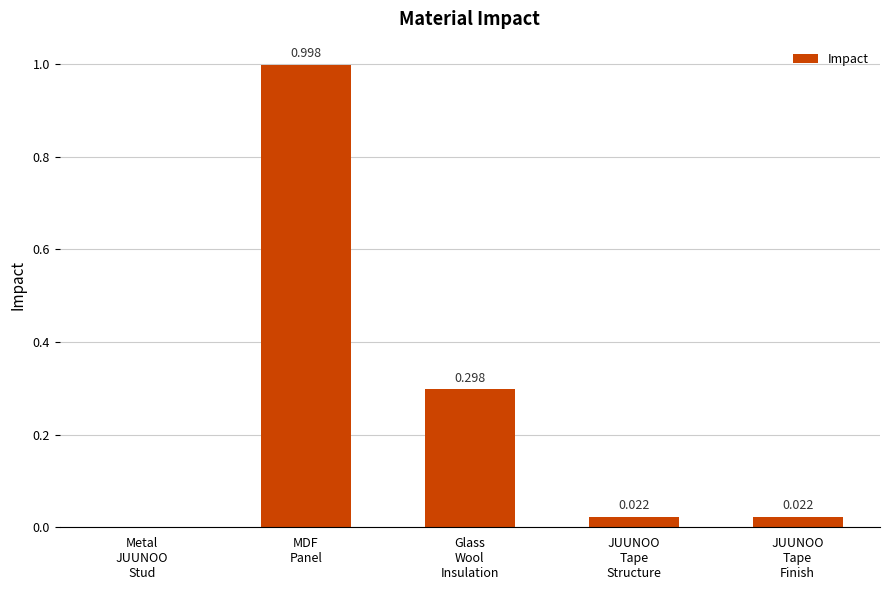

Is it true that the value at Metal
JUUNOO
Stud is 0.0?

True